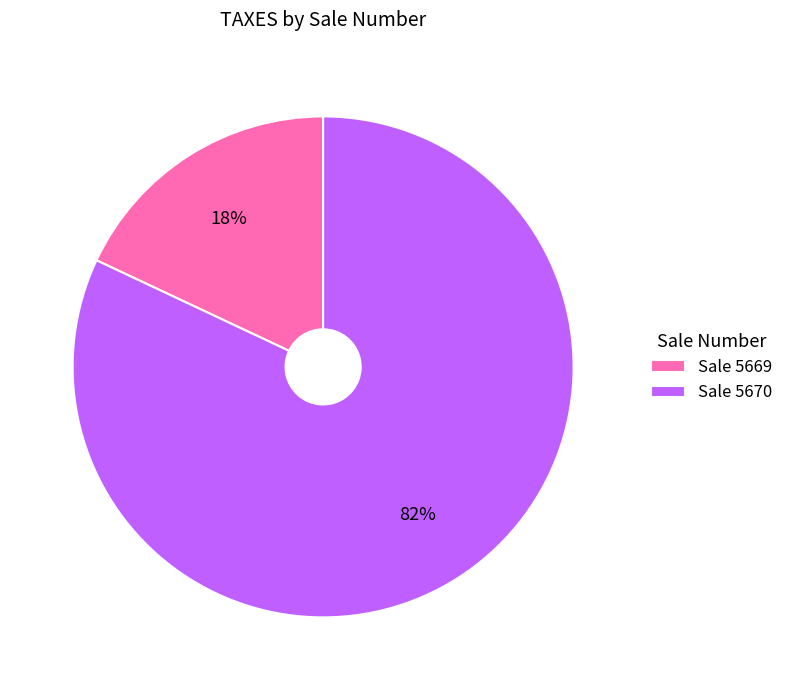

What percentage is the Sale 5669 slice, to the nearest percent?

18%